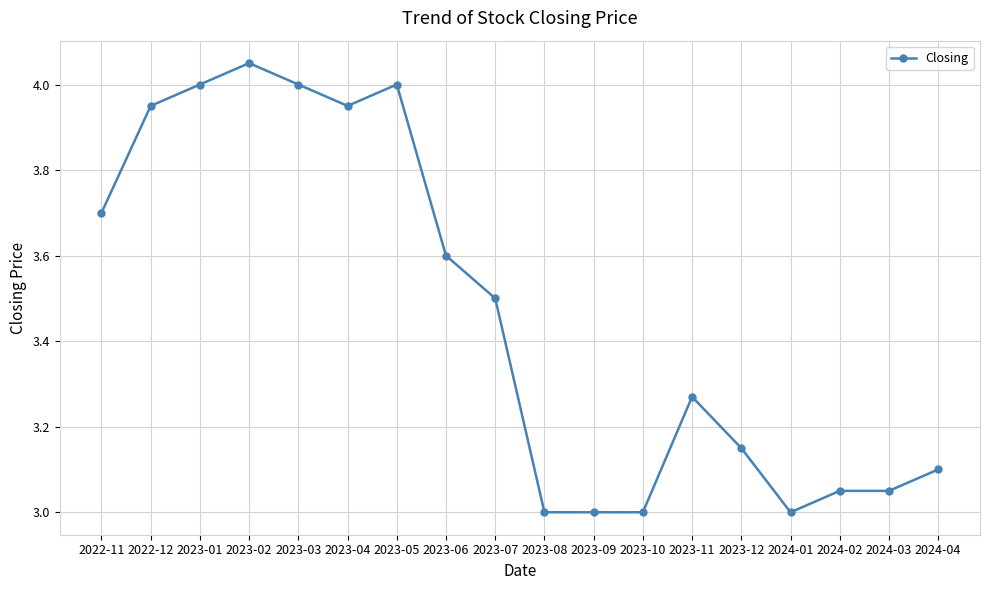

Approximately how many times larger is the value at 2024-02 compared to 2023-05?

0.8